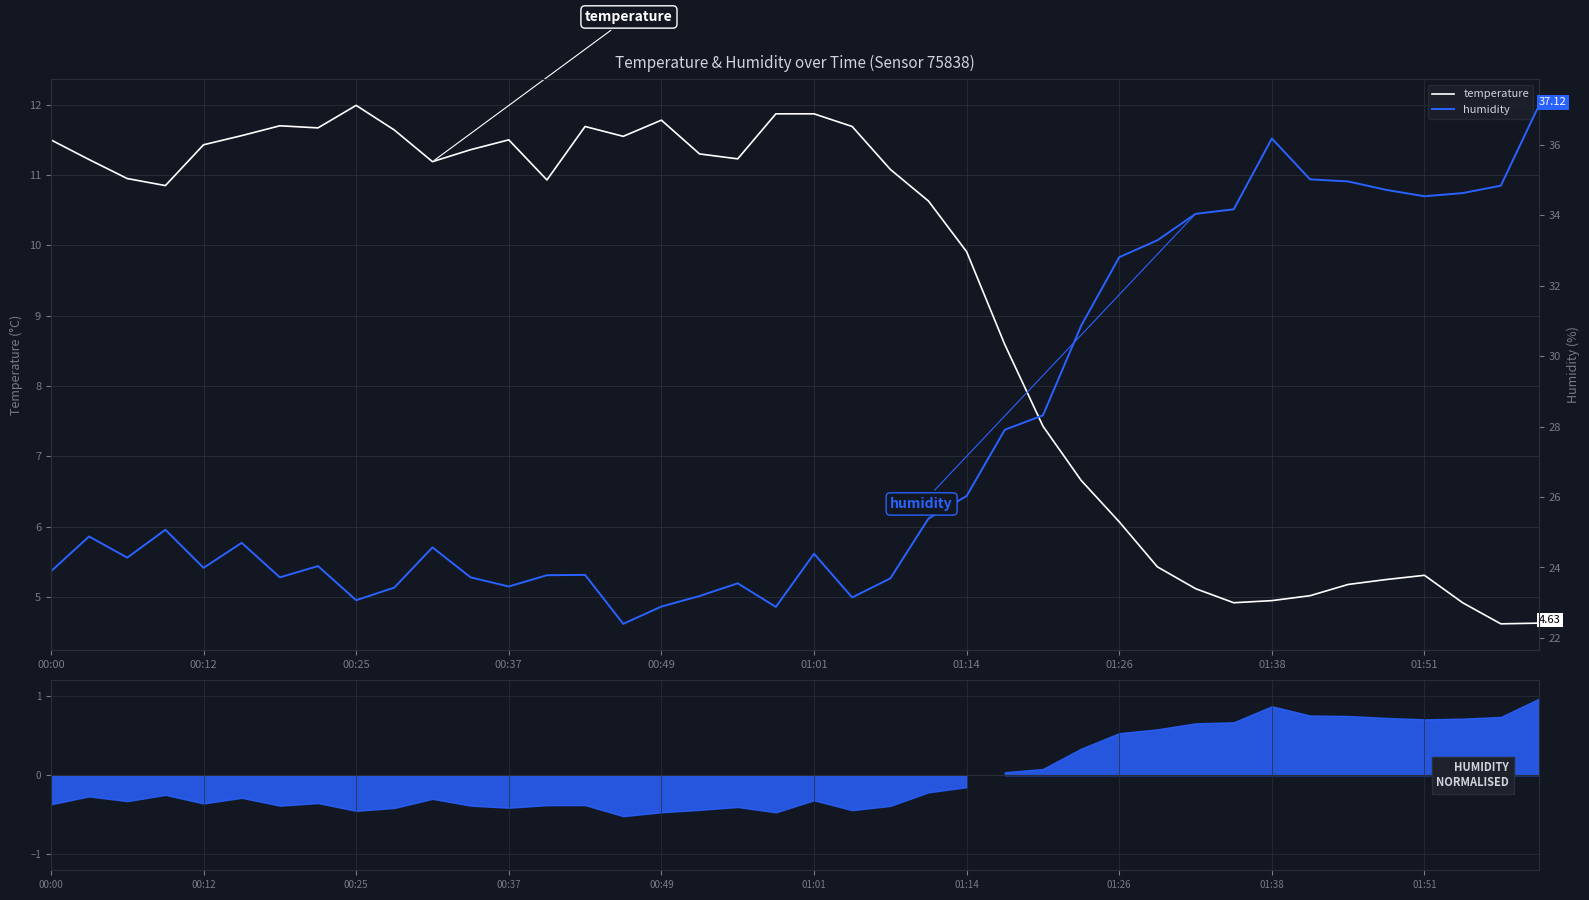

In temperature, how many points are lower than both neighbors (excluding endpoints)?

8